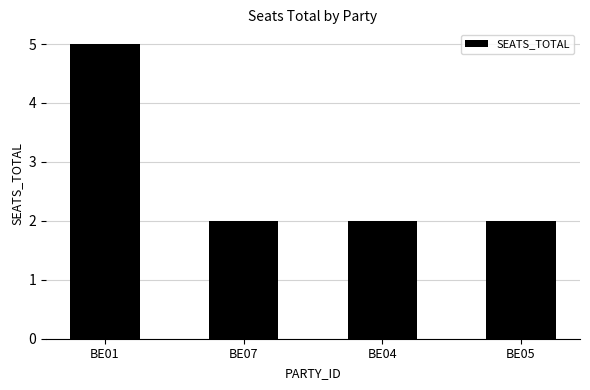

What is the label of the 4th bar from the left?

BE05